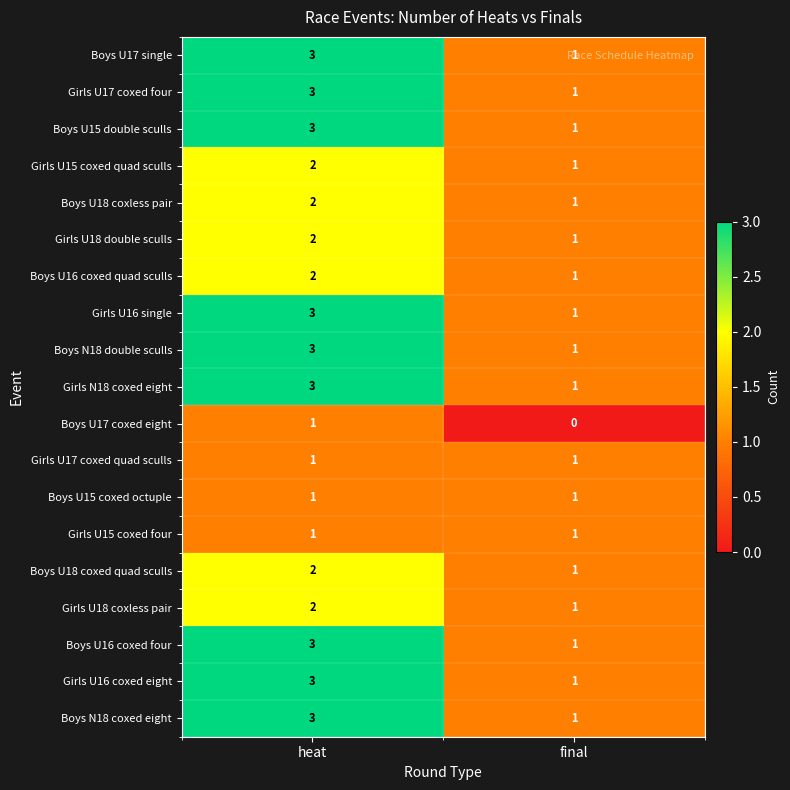

List the labels in order of Girls U17 coxed four value, smallest first.

final, heat